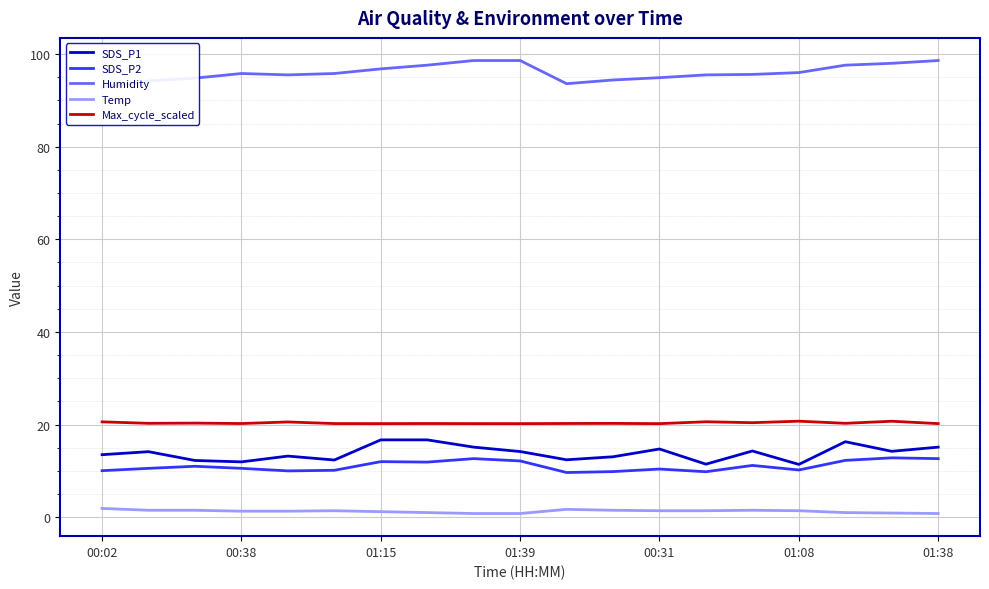

Reading left to right, list all the values displayed in this chart.

SDS_P1: 13.5	14.2	12.2	11.9	13.2	12.3	16.7	16.7	15.1	14.2	12.4	13.1	14.7	11.4	14.3	11.4	16.3	14.2	15.1
SDS_P2: 10.1	10.6	11.0	10.6	10.0	10.1	12.0	11.9	12.7	12.2	9.7	9.8	10.4	9.8	11.2	10.2	12.3	12.8	12.7
Humidity: 92.8	94.2	94.8	95.8	95.5	95.8	96.8	97.6	98.6	98.6	93.6	94.4	94.9	95.5	95.6	96.0	97.6	98.0	98.6
Temp: 1.9	1.5	1.5	1.3	1.3	1.4	1.2	1.0	0.8	0.8	1.7	1.5	1.4	1.4	1.5	1.4	1.0	0.9	0.8
Max_cycle_scaled: 20.6	20.3	20.3	20.2	20.6	20.2	20.2	20.2	20.2	20.2	20.2	20.3	20.2	20.6	20.4	20.7	20.3	20.7	20.2